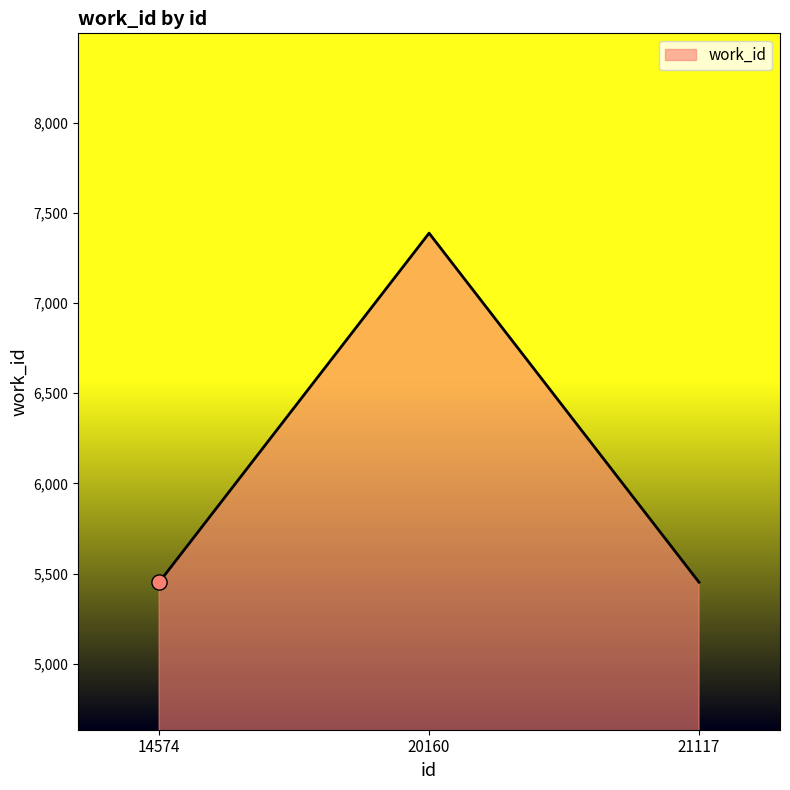

What is the change in value from 14574 to 20160?

+1936